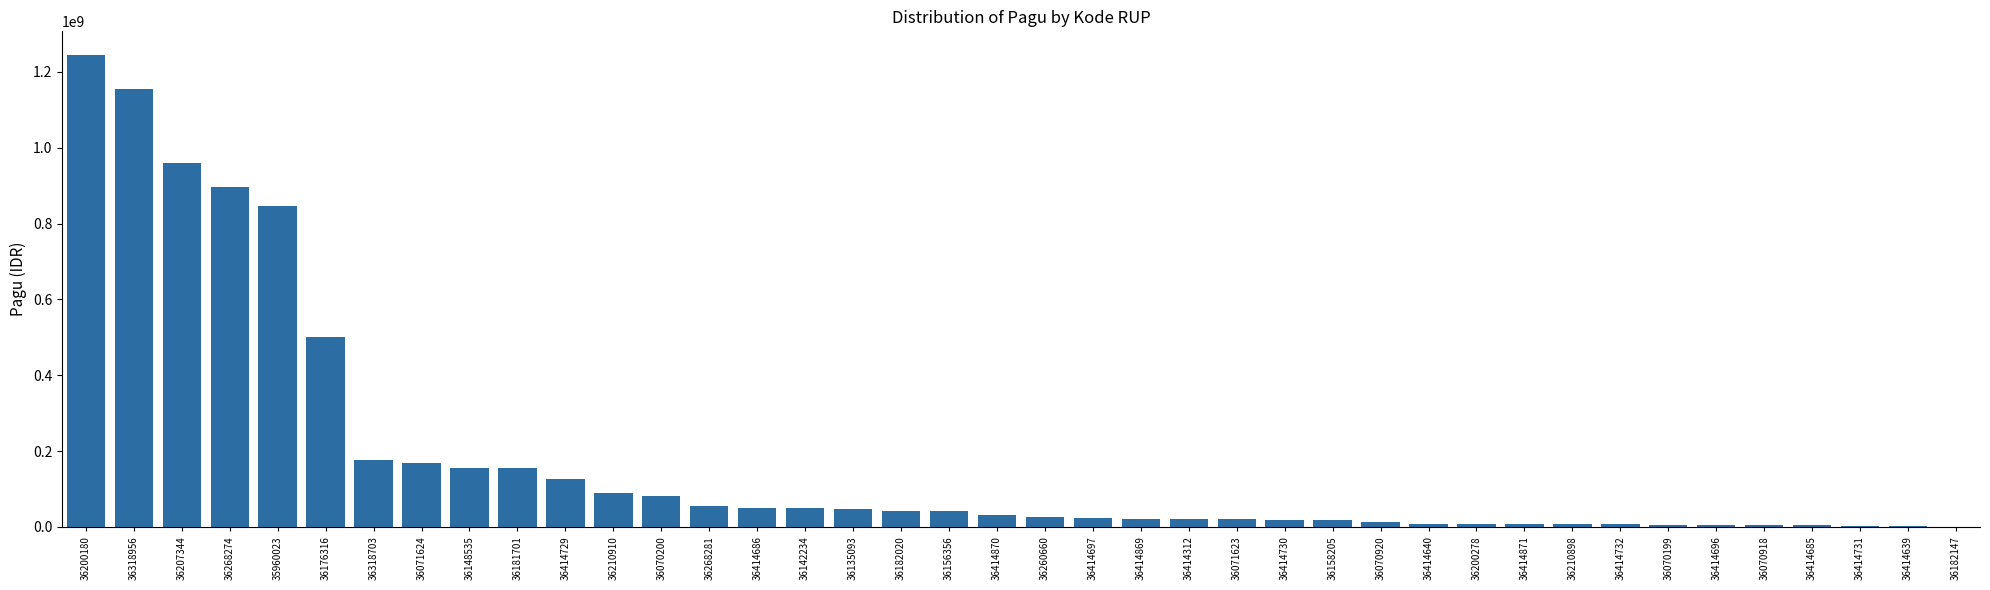

Where is the data nearest to the value 622840000?

36176316